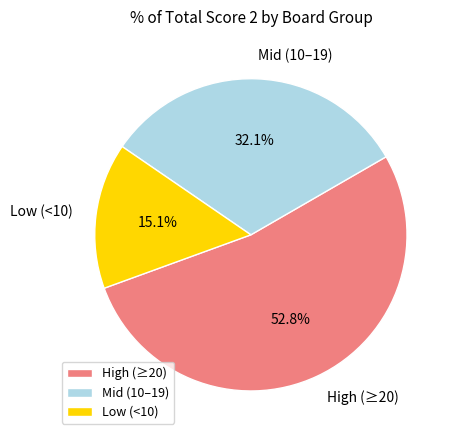

What is the ratio of the value at High (≥20) to the value at Low (<10)?

3.5